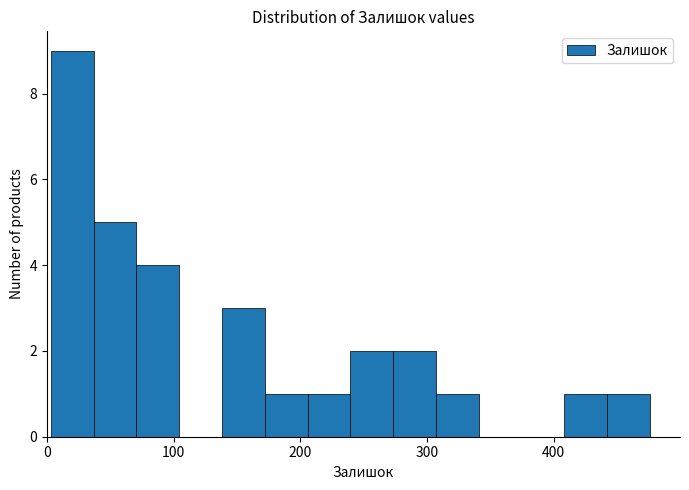

Around what value on the x-axis is the tallest bar? Give the approximate position of its centre, as read against the axis.

20